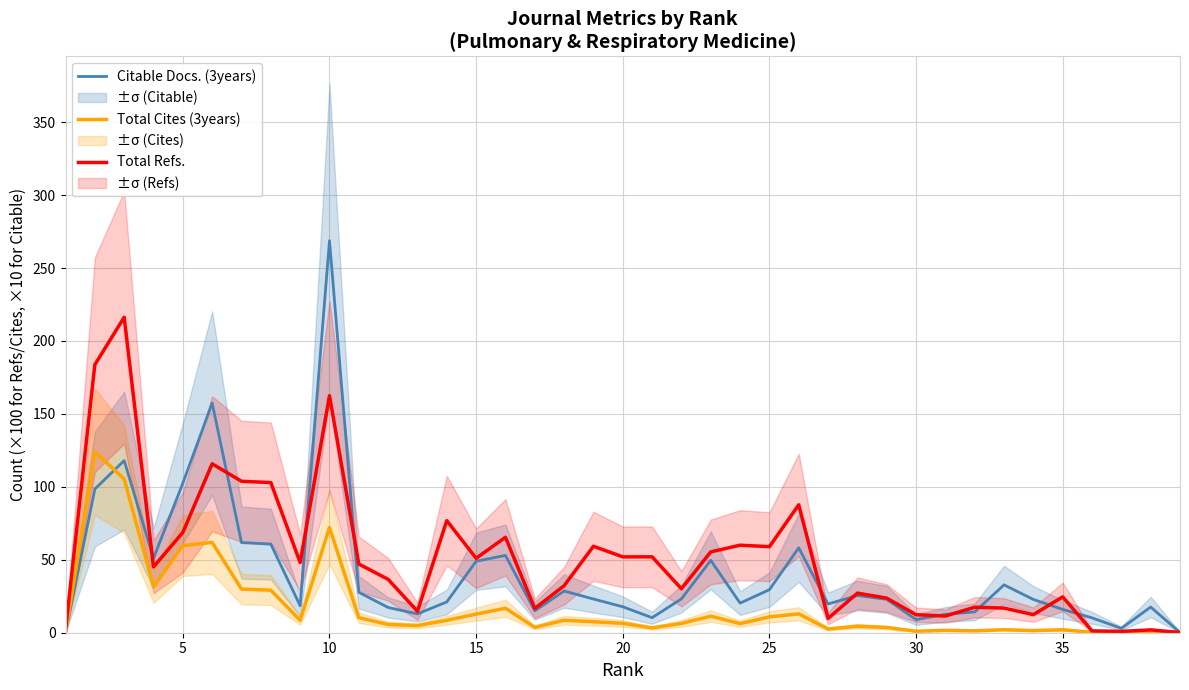

Is it true that Total Cites (3years) equals 18.1 at 35?

False